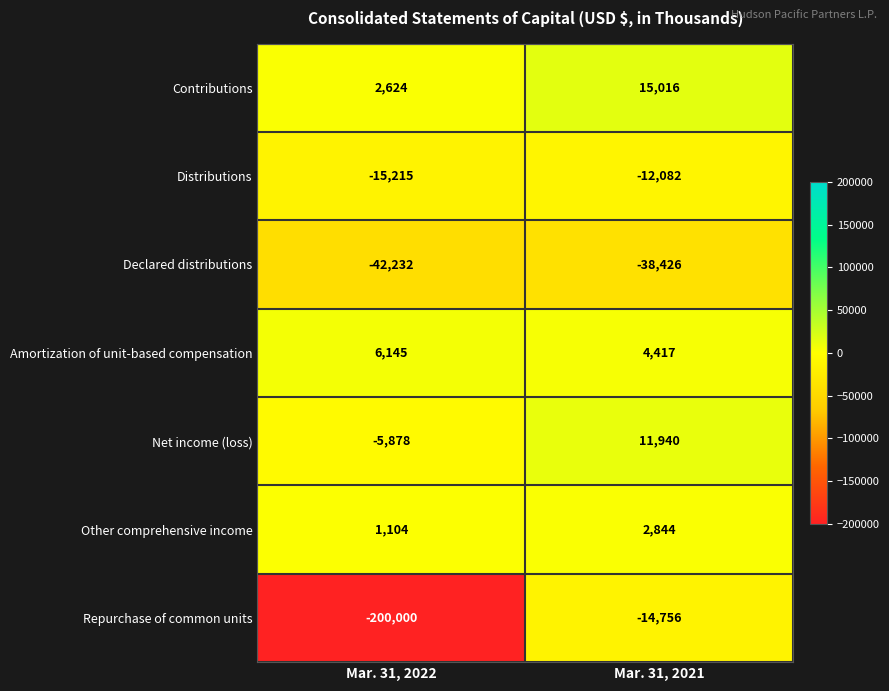

At which label is Contributions closest to 8820?

Mar. 31, 2022